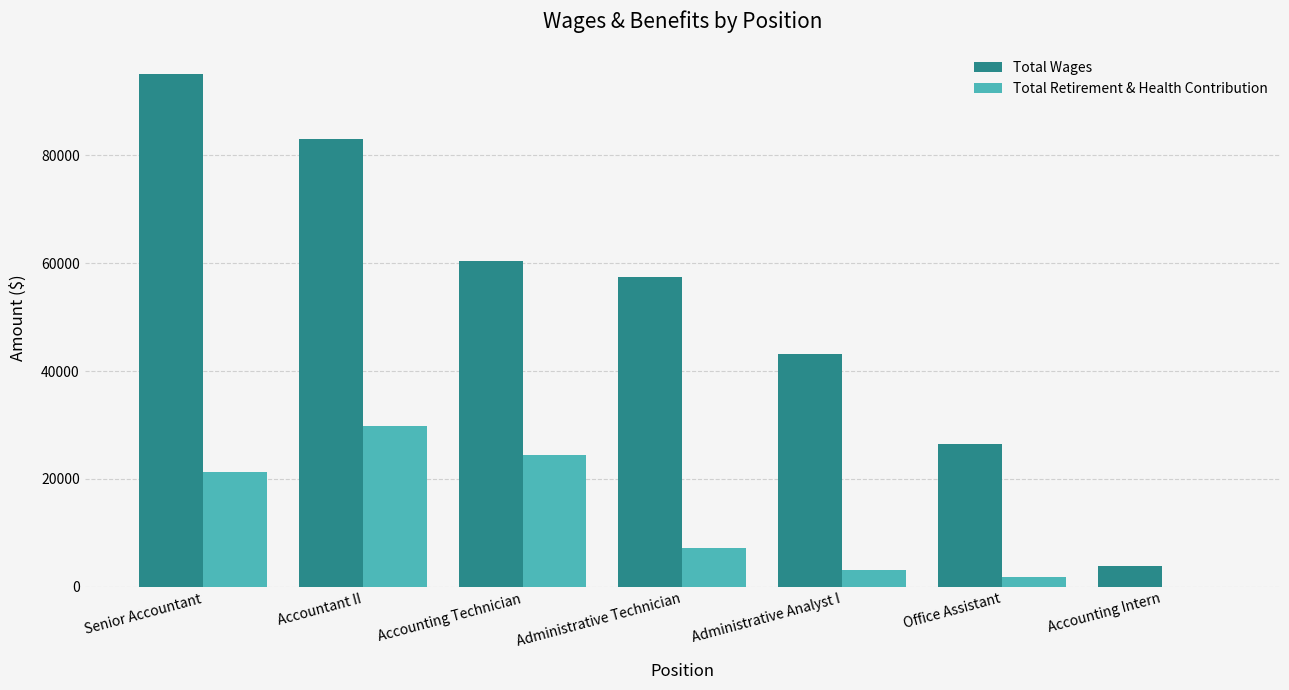

What is the difference between the Total Wages values at Administrative Technician and Administrative Analyst I?

14346